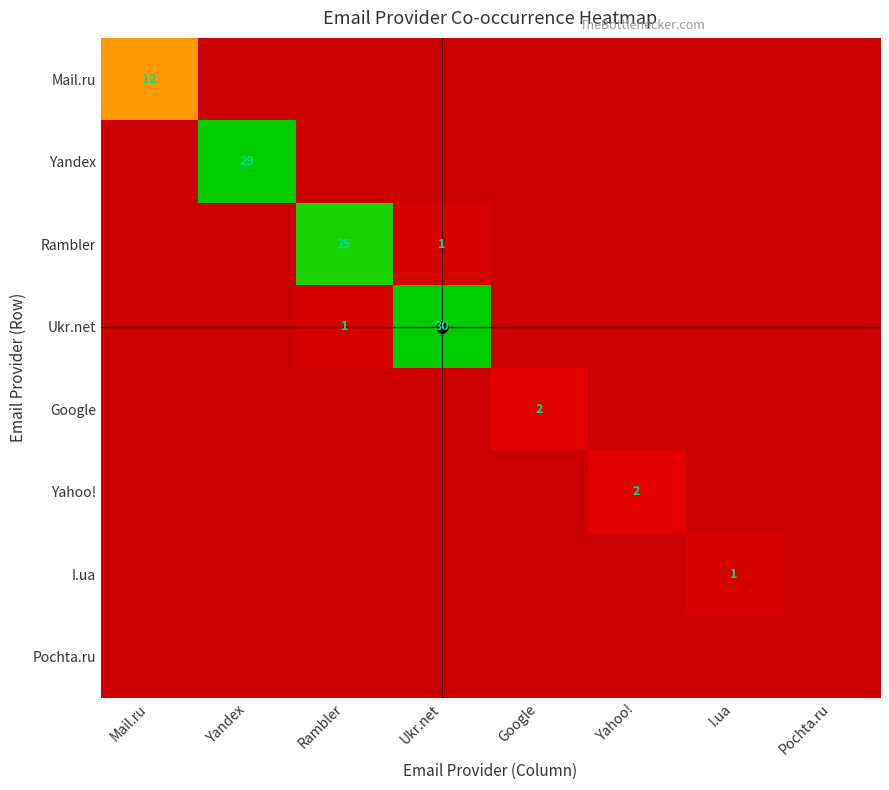

What is the difference between the Ukr.net values at Rambler and Yahoo!?

1